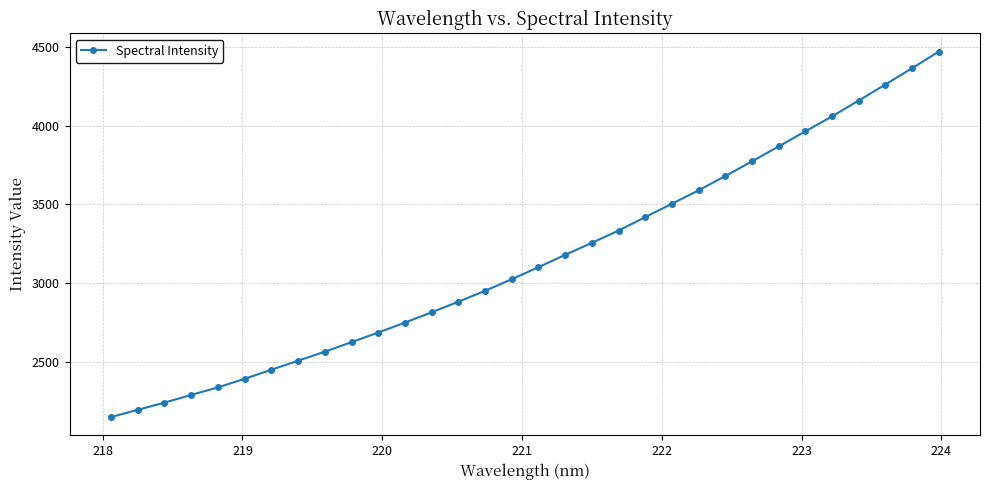

What is the minimum value shown in the chart?

2152.8